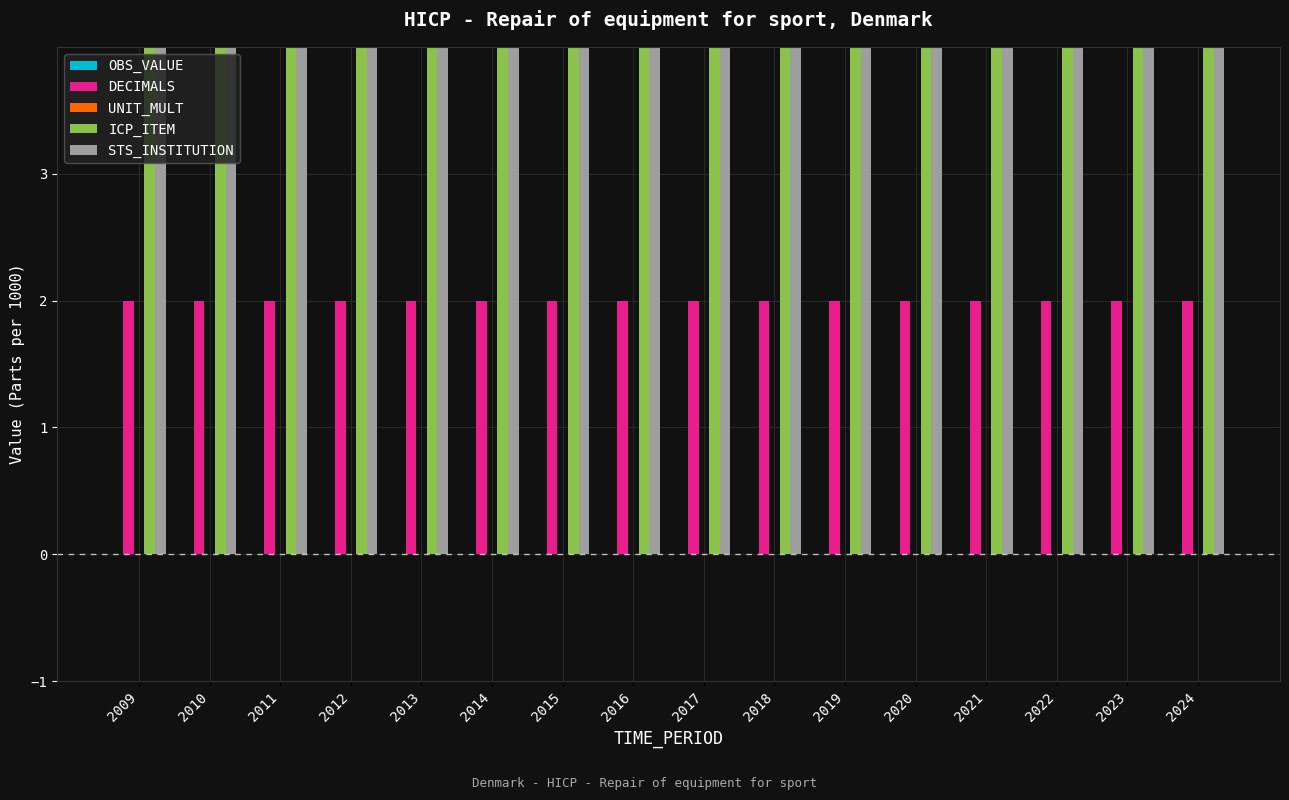

What is the spread (max minus min) of values at 2023?

93230